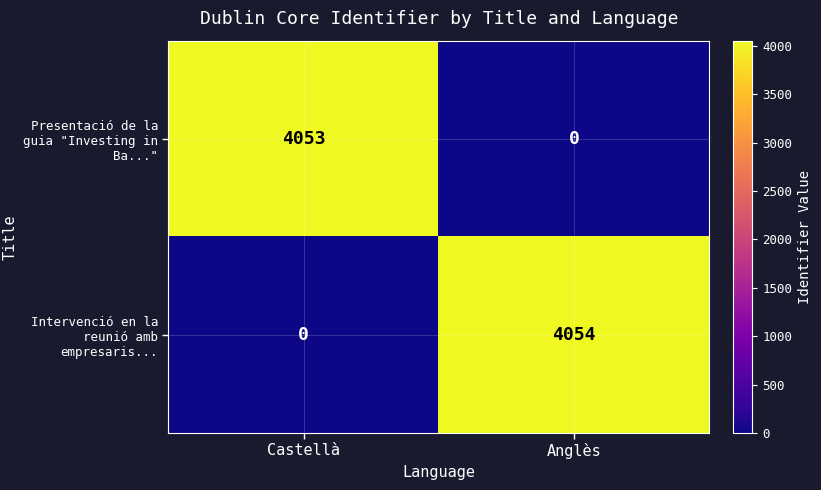

List the labels in order of Intervenció en la reunió amb empresaris... value, largest first.

Anglès, Castellà